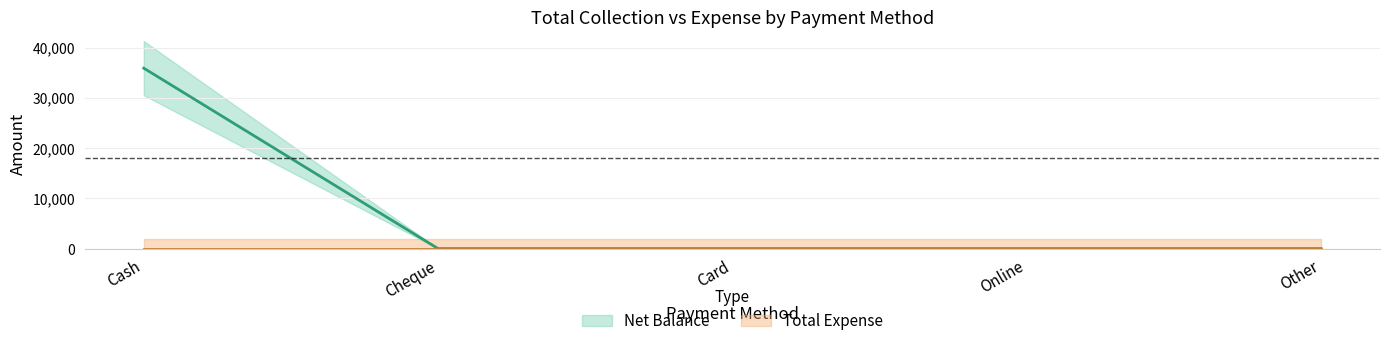

The chart shows a value of 25065 at Online. True or false?

False